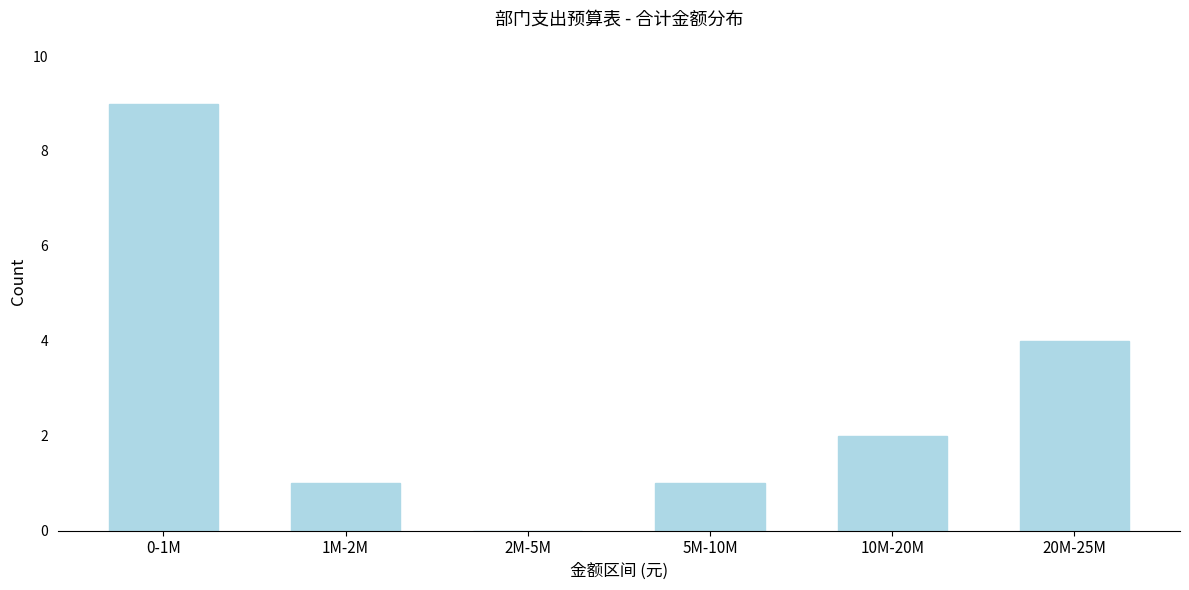

Reading left to right, transcribe all the data shown in this chart.

0-1M=9	1M-2M=1	2M-5M=0	5M-10M=1	10M-20M=2	20M-25M=4